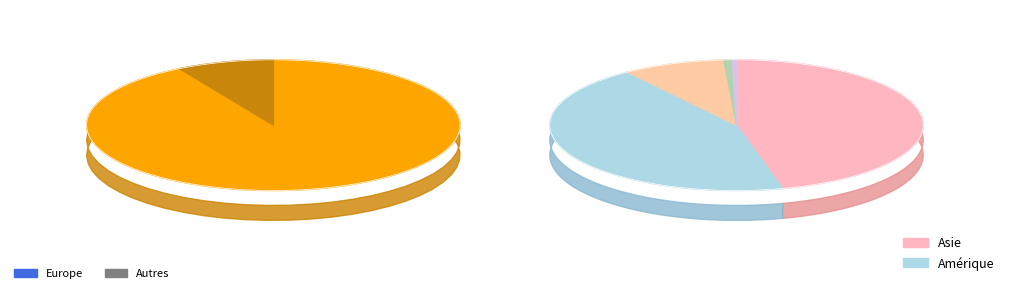

Is Europe the majority of the pie?

Yes